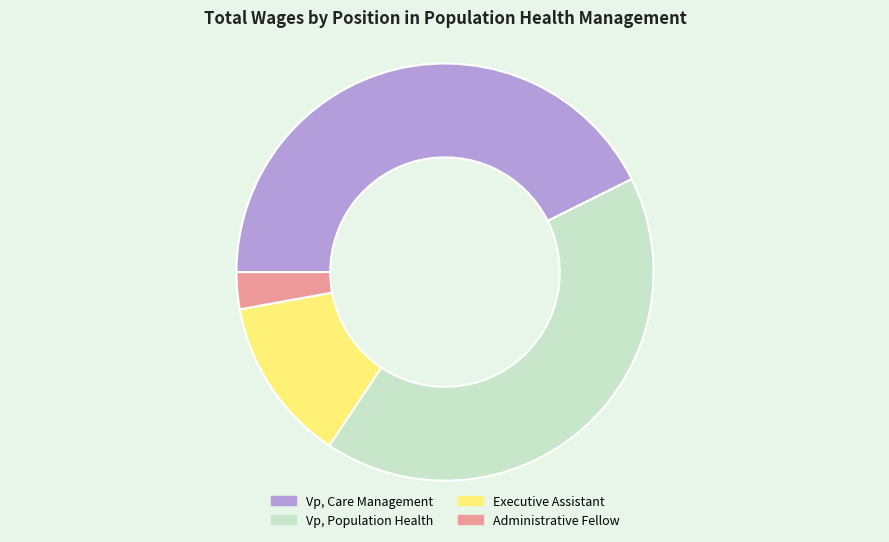

Is it true that Executive Assistant is 13% of the pie?

True